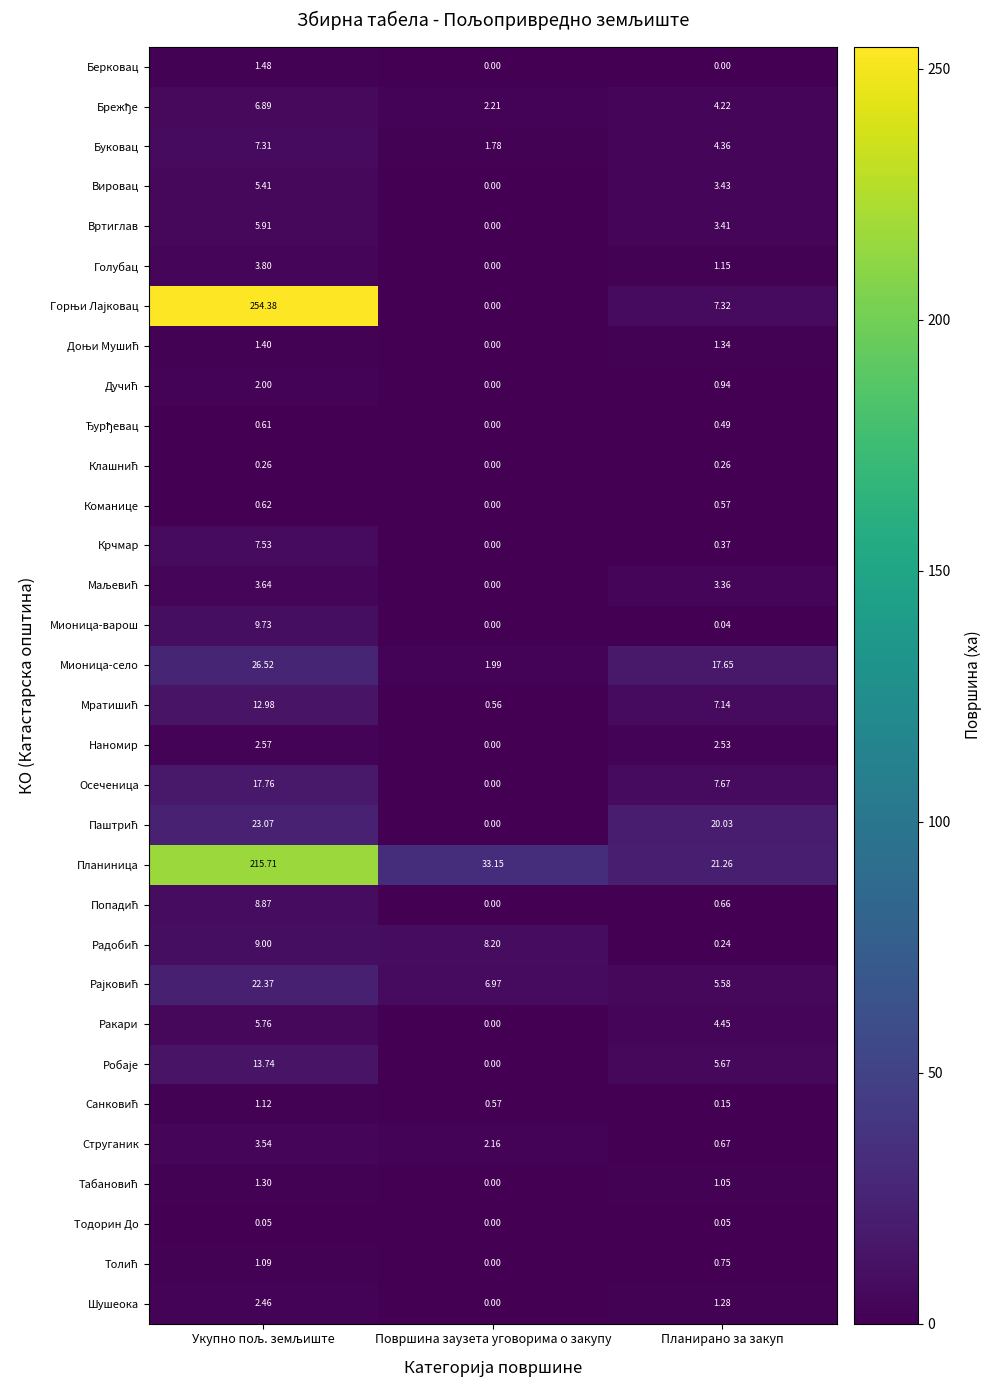

At which label does Струганик reach its minimum?

Планирано за закуп